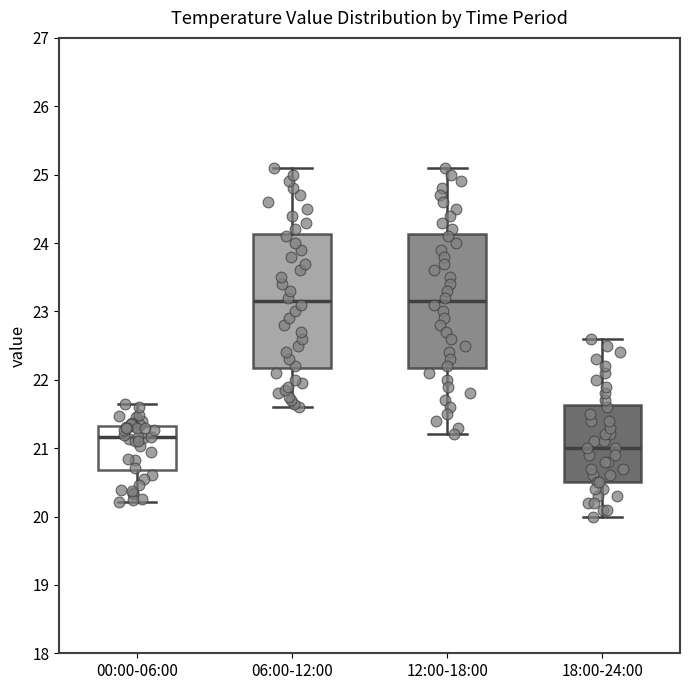

Reading left to right, read every box against the y-axis: the position of its median line, the range the box covers, and the ends of its whiskers. The values are not printed on the chart, so give them approximately, as read against the axis.

00:00-06:00: median 21.2, box 20.7 to 21.3, whiskers 20.2 to 21.6
06:00-12:00: median 23.2, box 22.2 to 24.1, whiskers 21.6 to 25.1
12:00-18:00: median 23.2, box 22.2 to 24.1, whiskers 21.2 to 25.1
18:00-24:00: median 21.0, box 20.5 to 21.6, whiskers 20.0 to 22.6